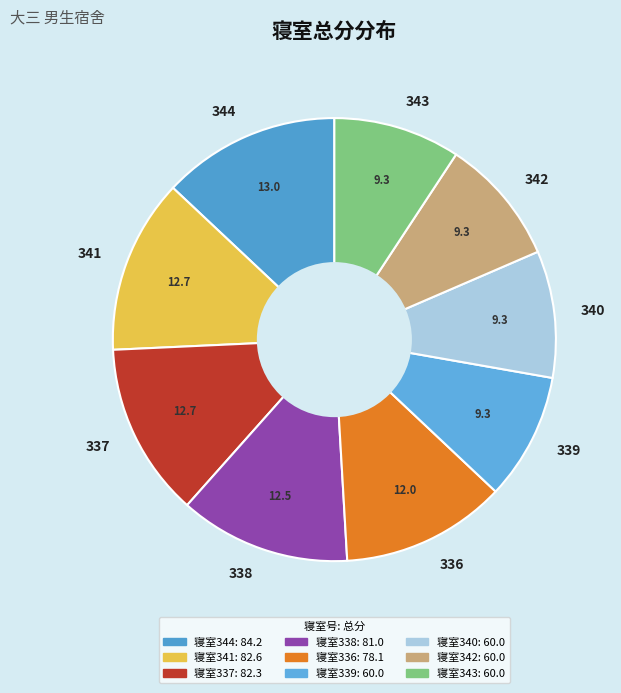

Is it true that 336 is 12% of the pie?

True